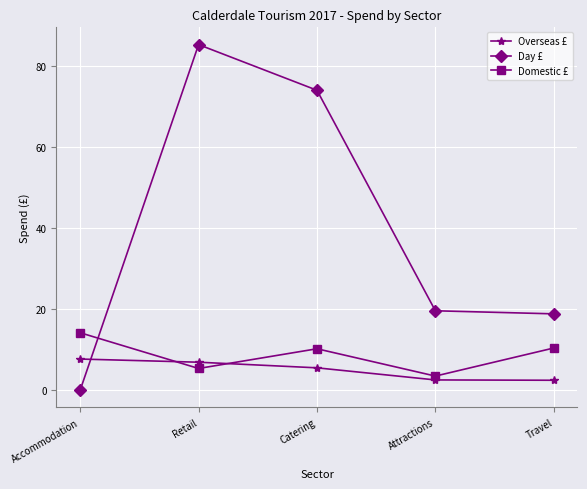

What is the approximate value of Day £ at Travel?

18.8